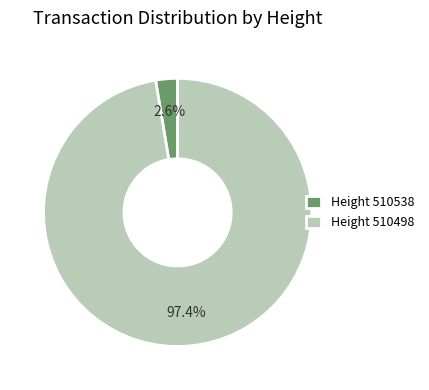

How many slices are in this pie chart?

2